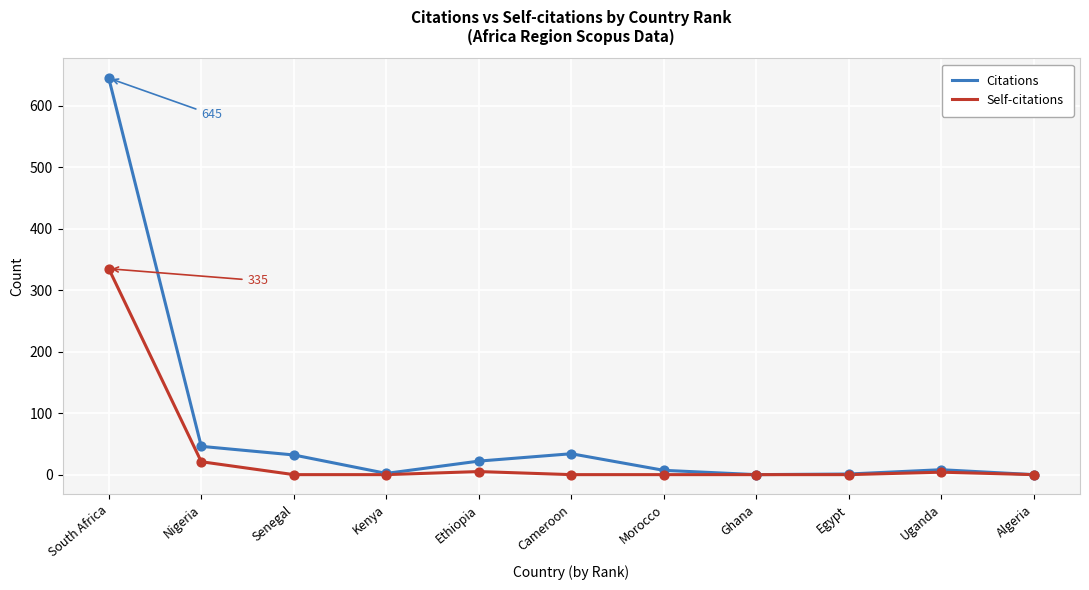

Which series has the widest spread of values?

Citations